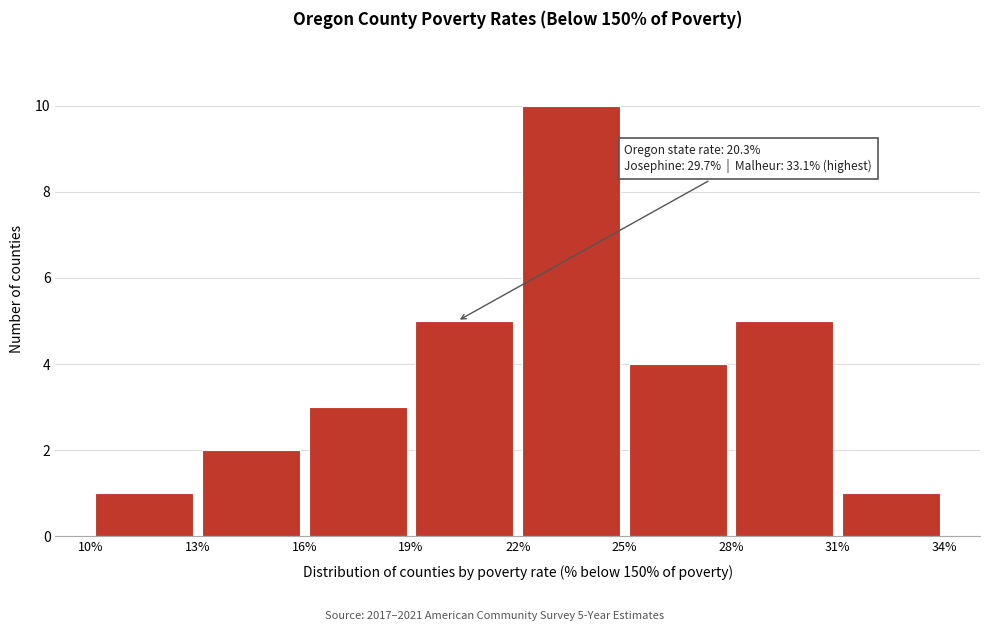

Over which range of the x-axis is the bar tallest?

22% to 25%